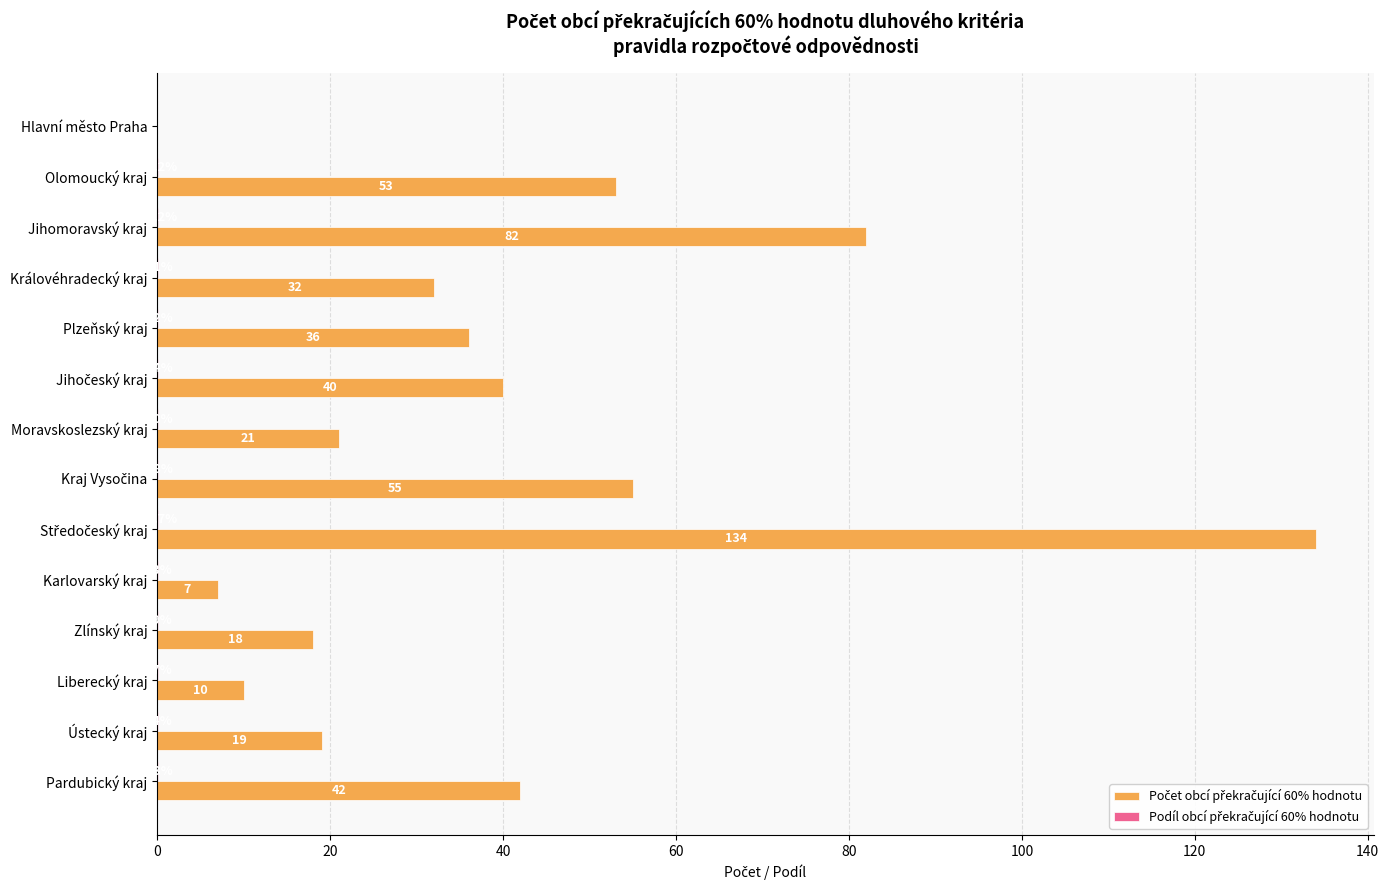

What is the maximum value shown in the chart?

134.0